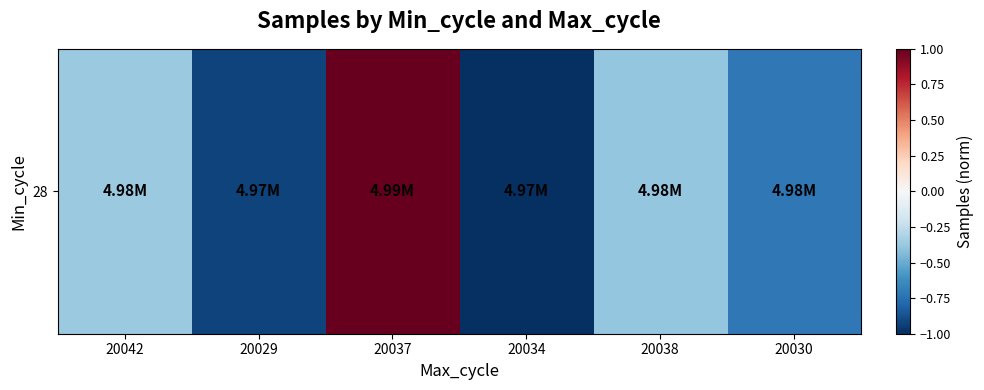

What is the sum of the values at 20038 and 20037?

0.6